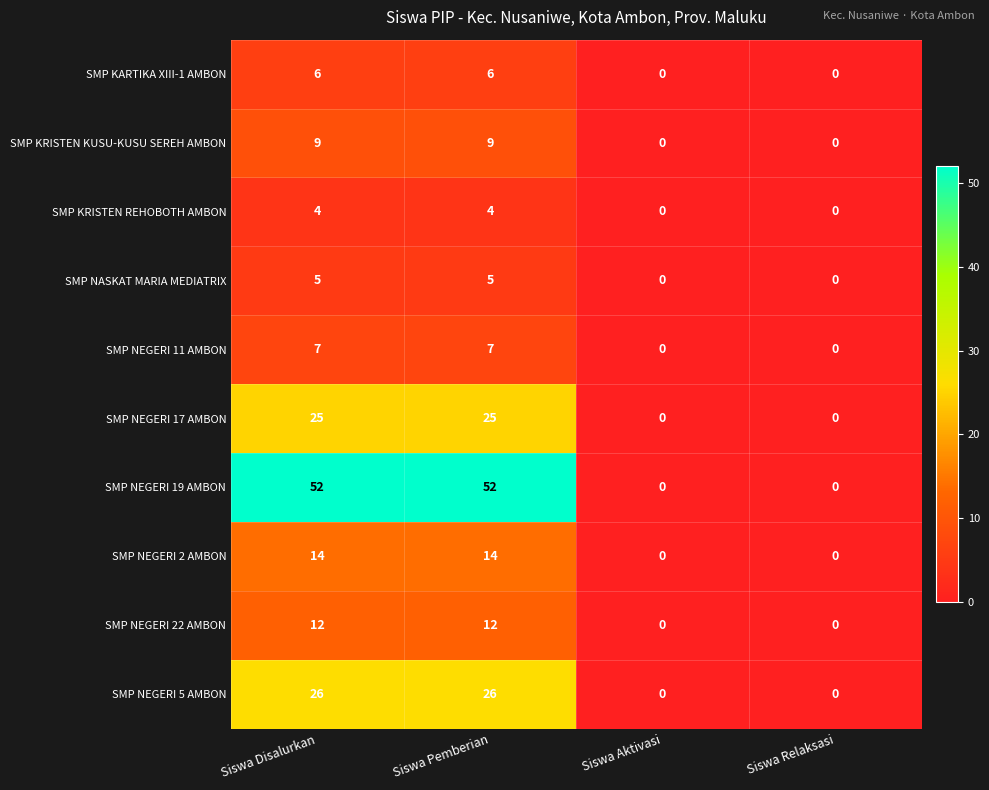

The SMP NEGERI 5 AMBON series shows 0 at Siswa Aktivasi. True or false?

True